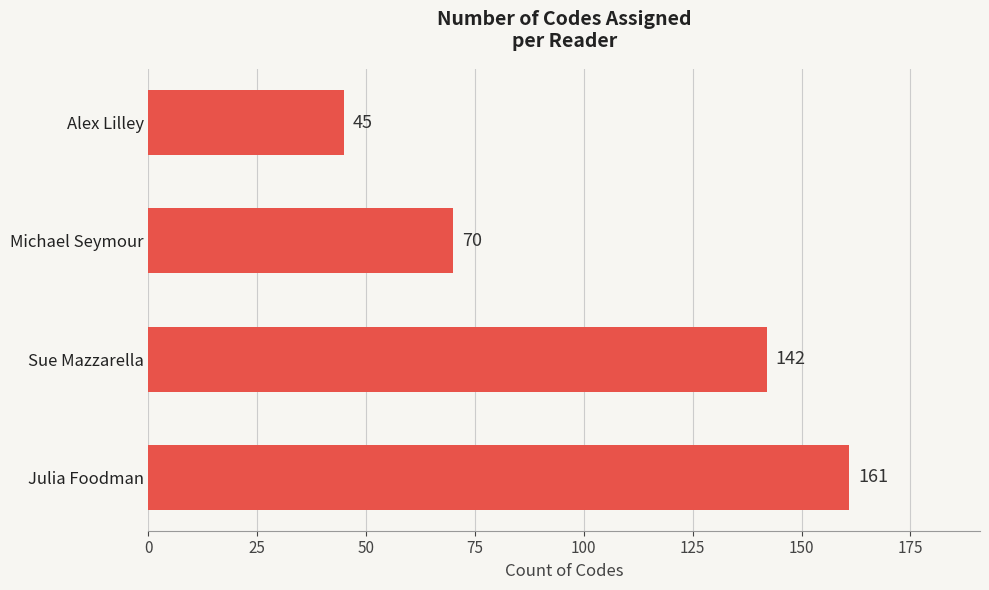

How many series are shown in this chart?

1